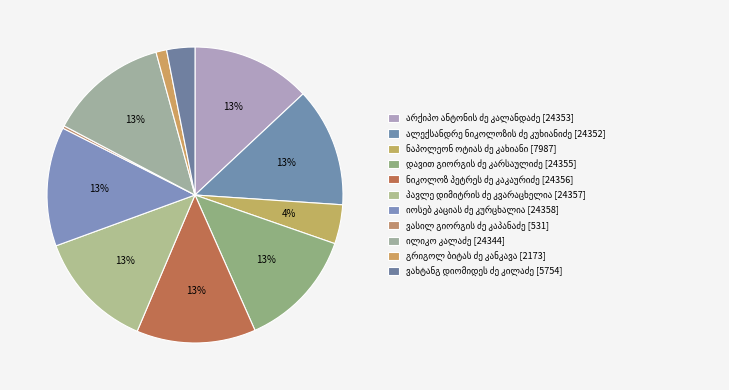

How many slices are in this pie chart?

11